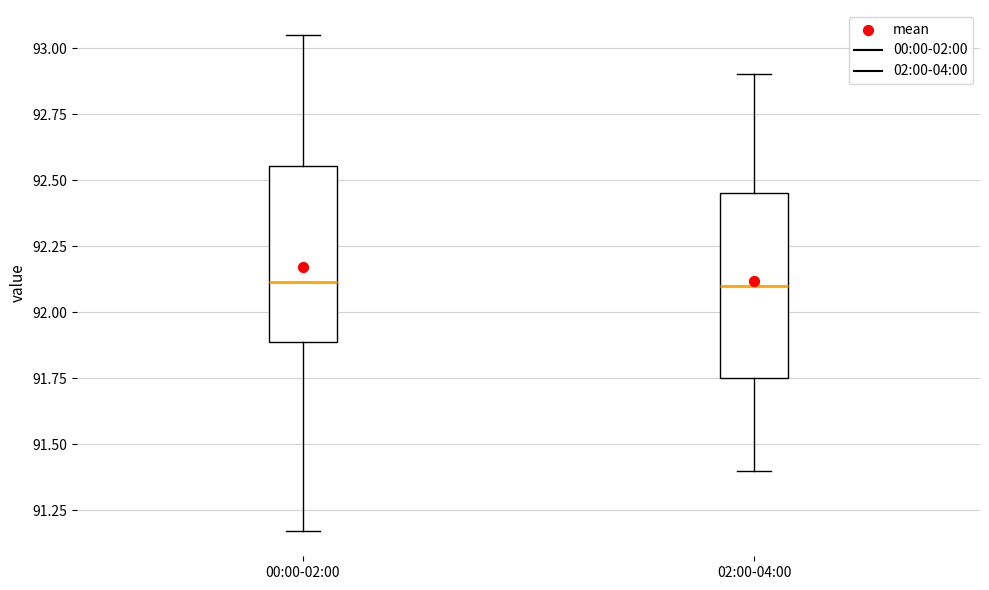

Where does the upper whisker of the box for 00:00-02:00 end on the y-axis? The values are not printed on the chart, so give them approximately, as read against the axis.

93.05